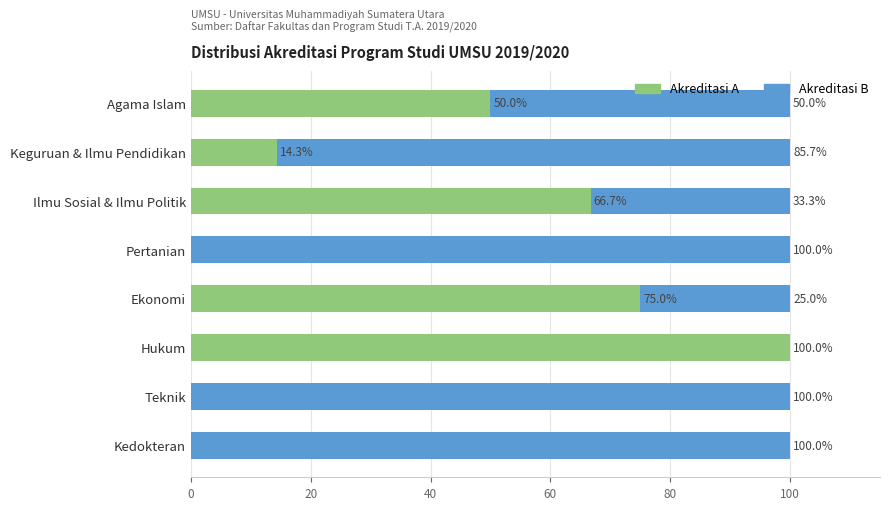

Is it true that Akreditasi A equals 0.0 at Teknik?

True